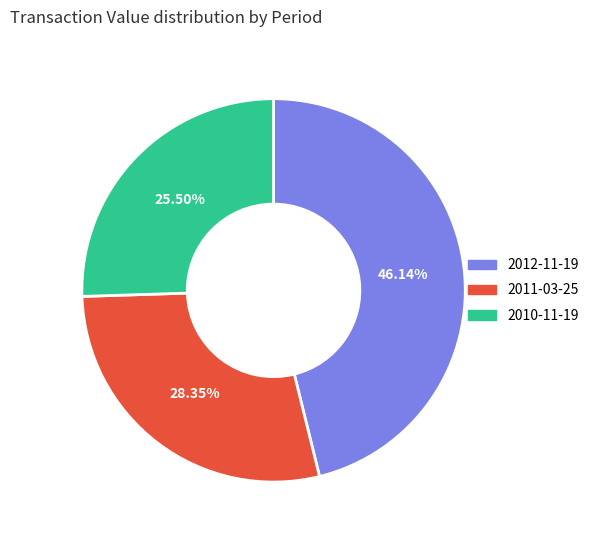

Is 2012-11-19 the majority of the pie?

No